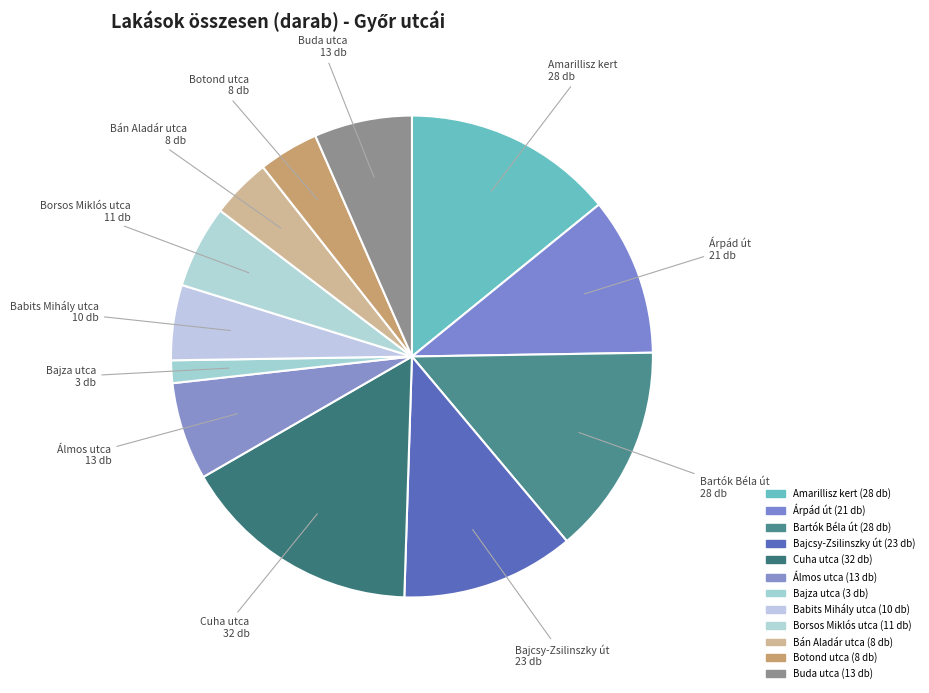

To the nearest percent, what is the average slice percentage?

8%